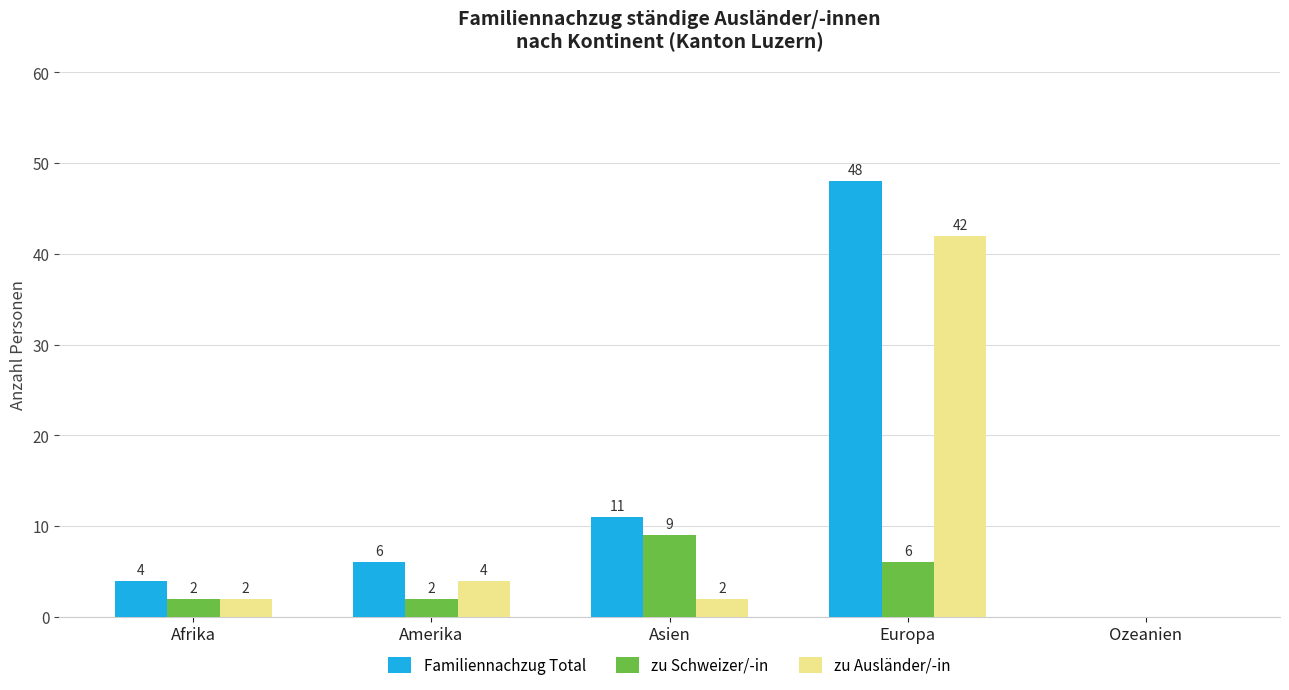

Which series has the largest range (max minus min)?

Familiennachzug Total